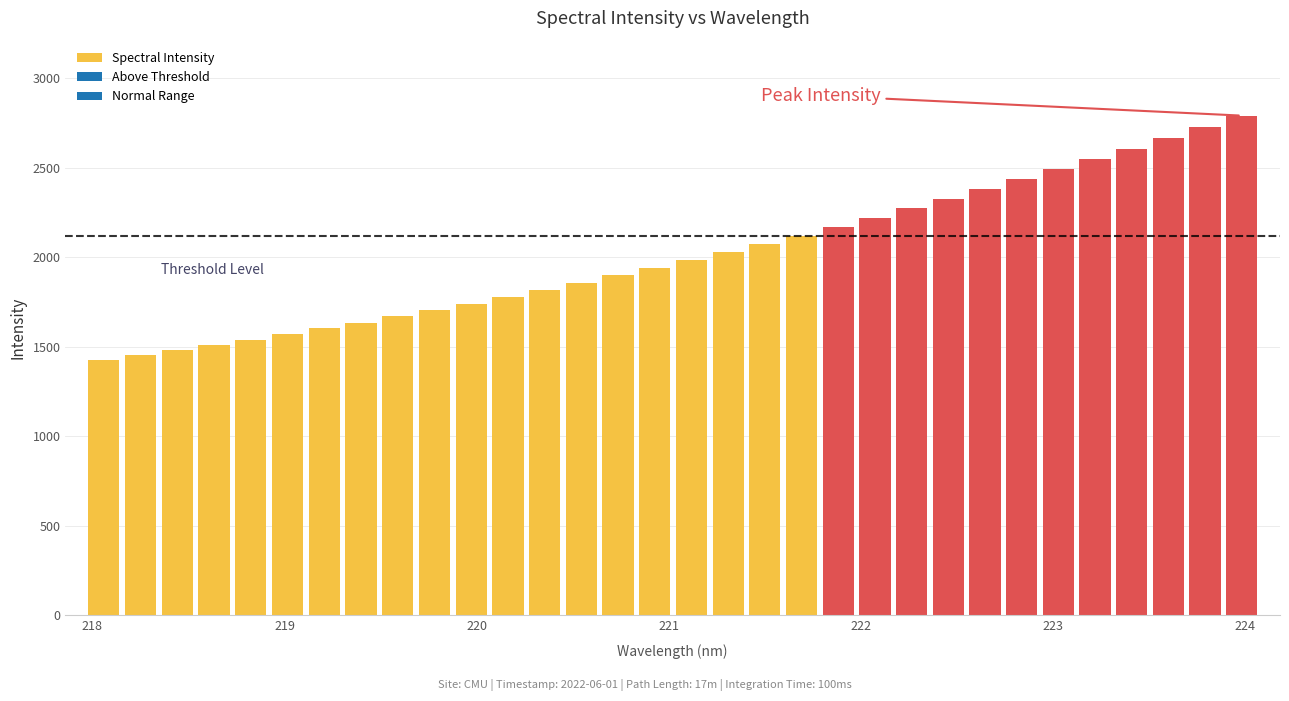

What is the difference between the second highest and second lowest values?

1273.4